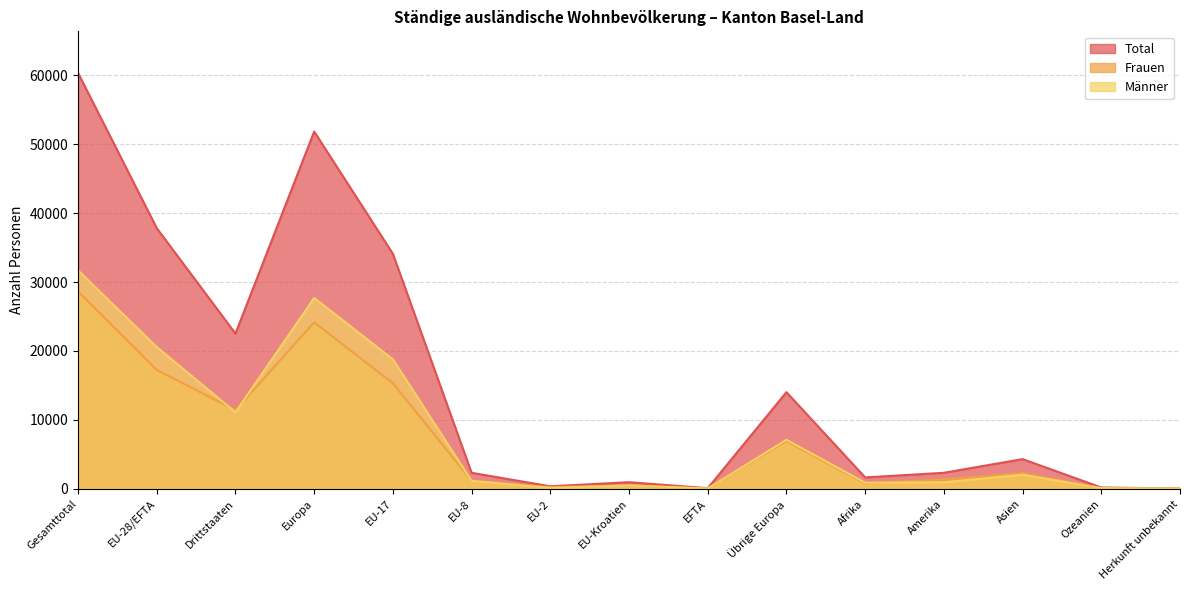

At Gesamttotal, list the series in order from smallest to largest.

Frauen, Männer, Total